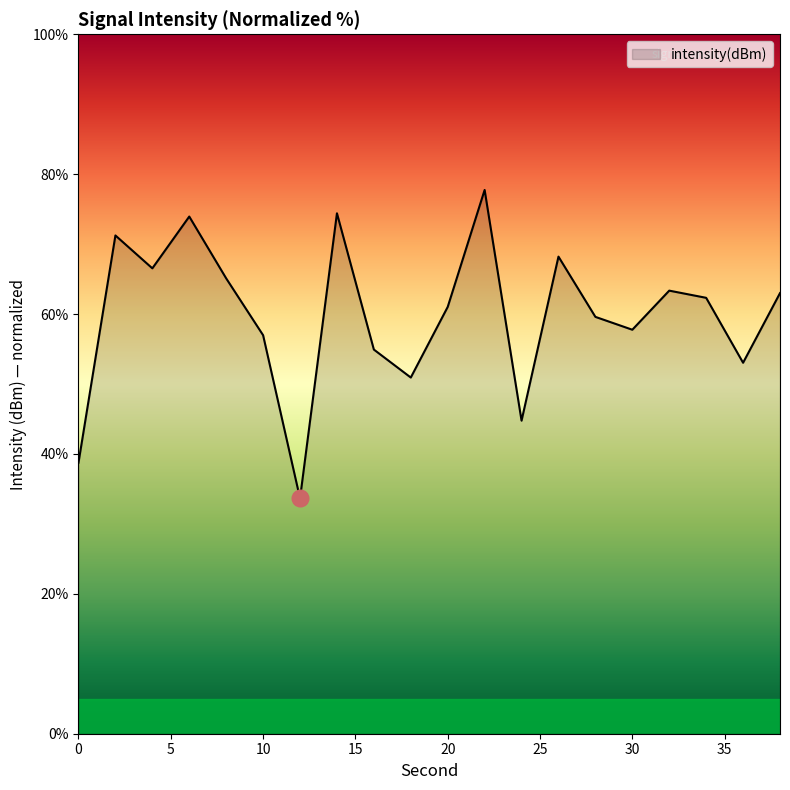

What is the greatest value displayed?

77.7